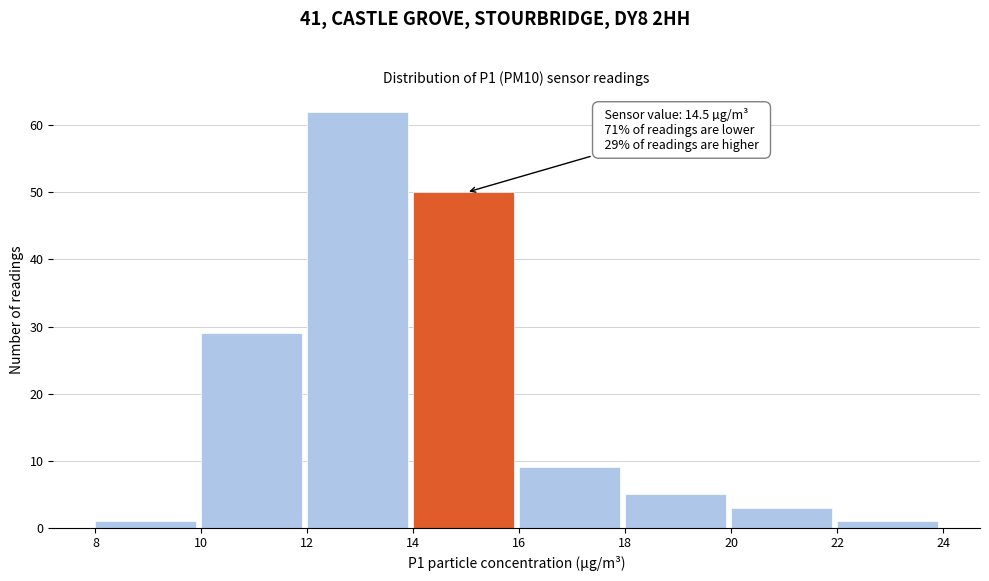

Which range on the x-axis has the tallest bar?

12 to 14